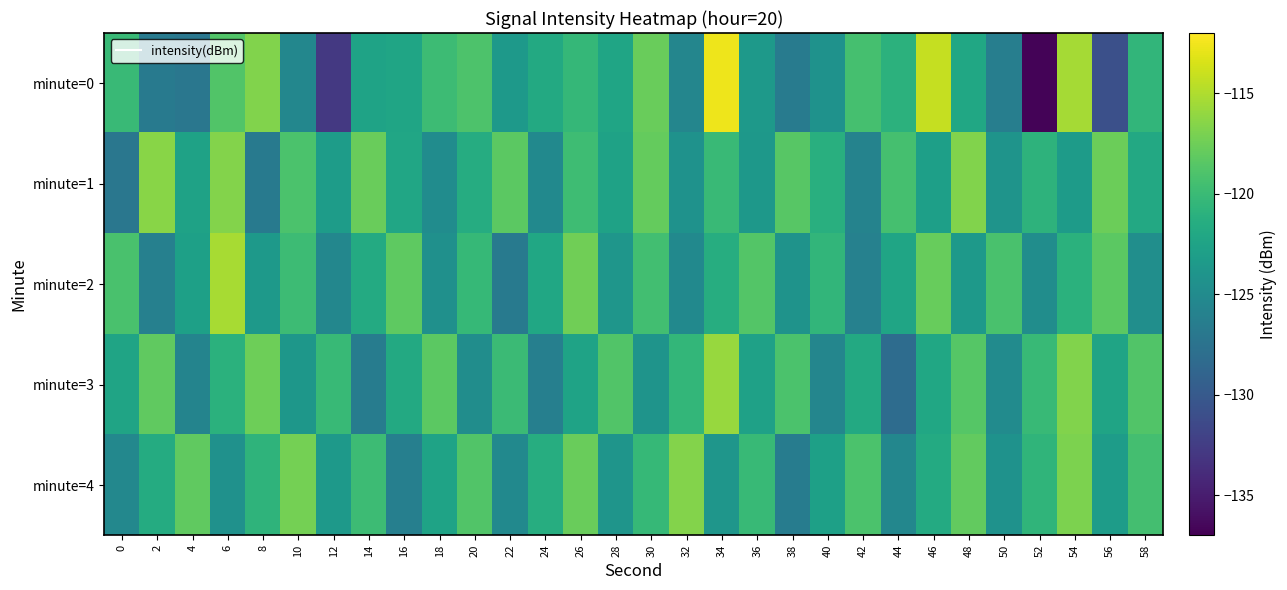

Which category has the lowest value across all series?

52